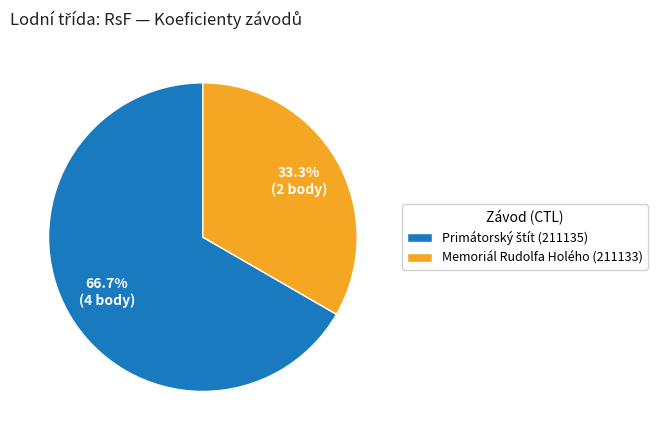

What percentage is the Memoriál Rudolfa Holého (211133) slice, to the nearest percent?

33%